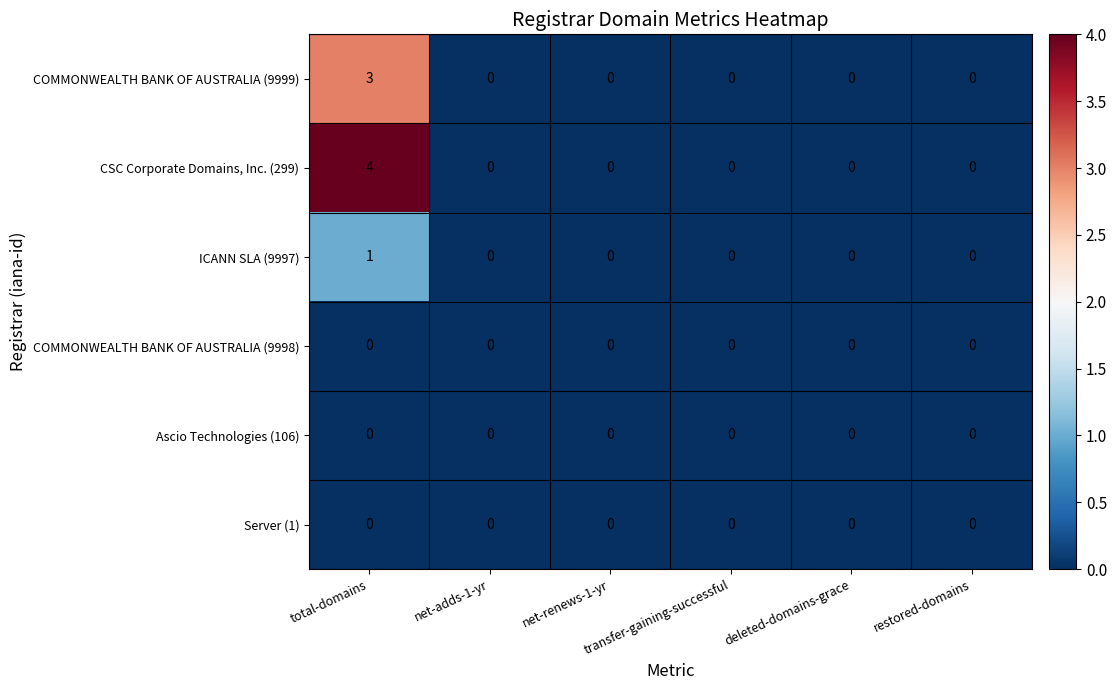

Which series has the widest spread of values?

CSC Corporate Domains, Inc. (299)